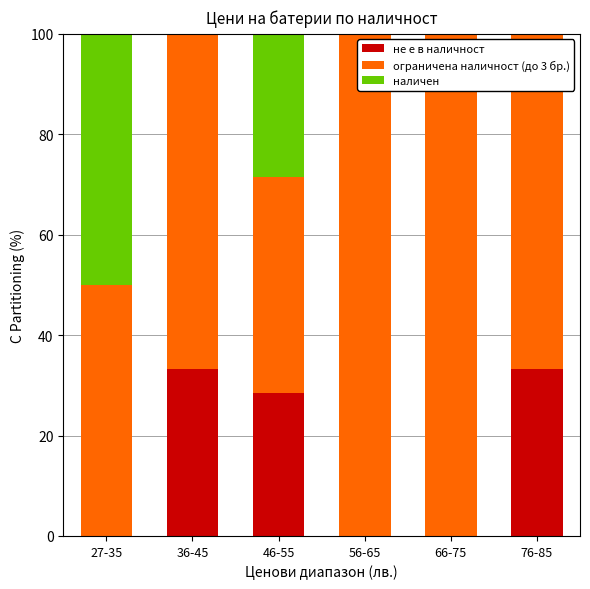

Are the bars grouped side by side (vs. stacked)?

No